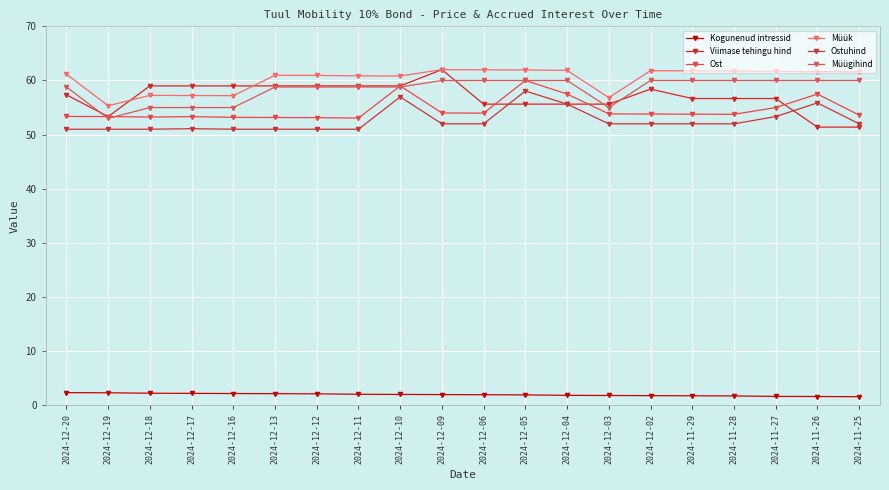

Is it true that Ostuhind equals 51.0 at 2024-12-13?

True